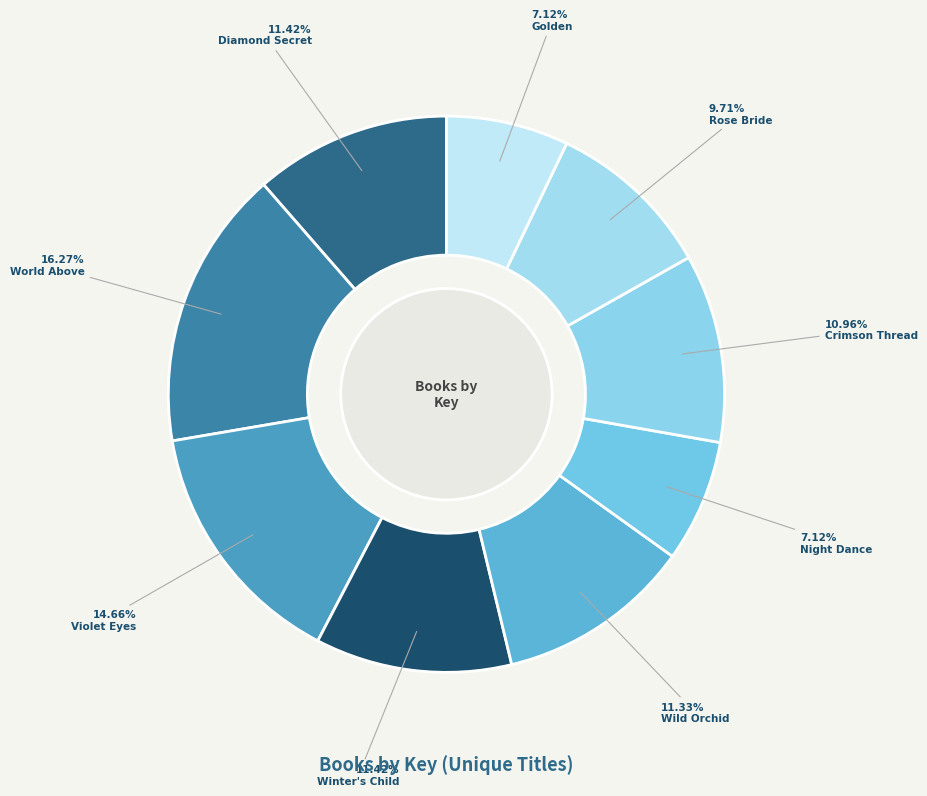

Rank the categories by value from highest to lowest.

World Above, Violet Eyes, Winter's Child, Diamond Secret, Wild Orchid, Crimson Thread, Rose Bride, Night Dance, Golden